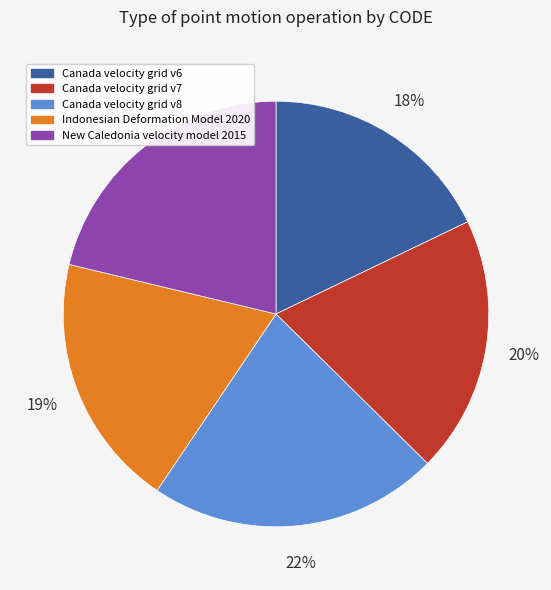

Does Canada velocity grid v7 account for over 50% of the chart?

No